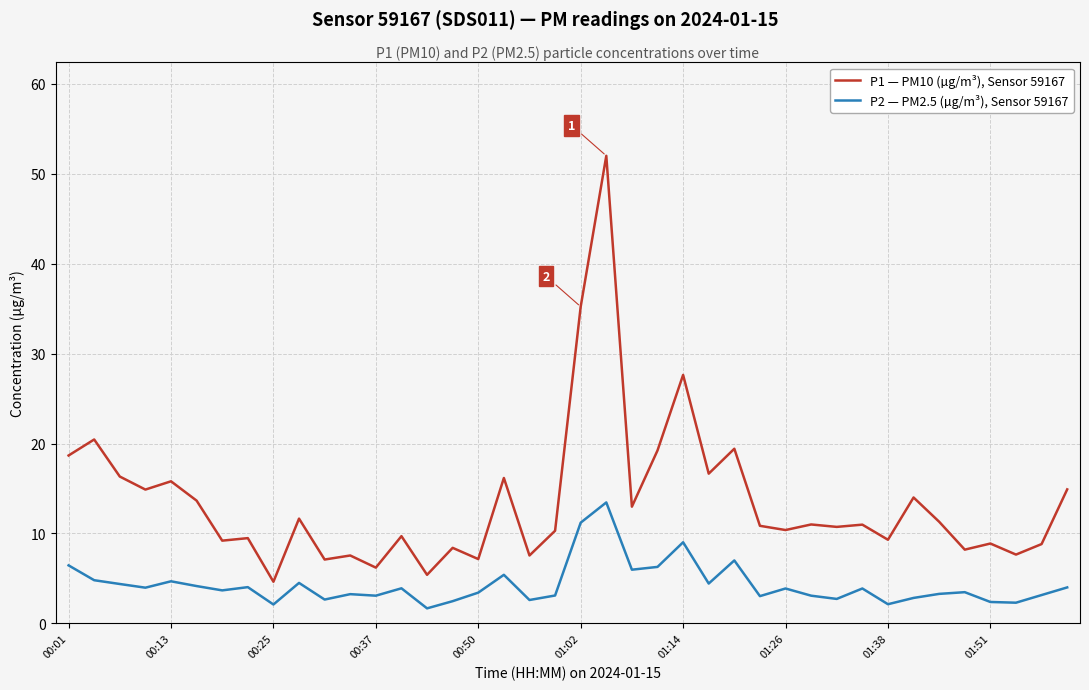

List the series in order of their overall mean, lowest first.

P2 — PM2.5 (µg/m³), Sensor 59167, P1 — PM10 (µg/m³), Sensor 59167